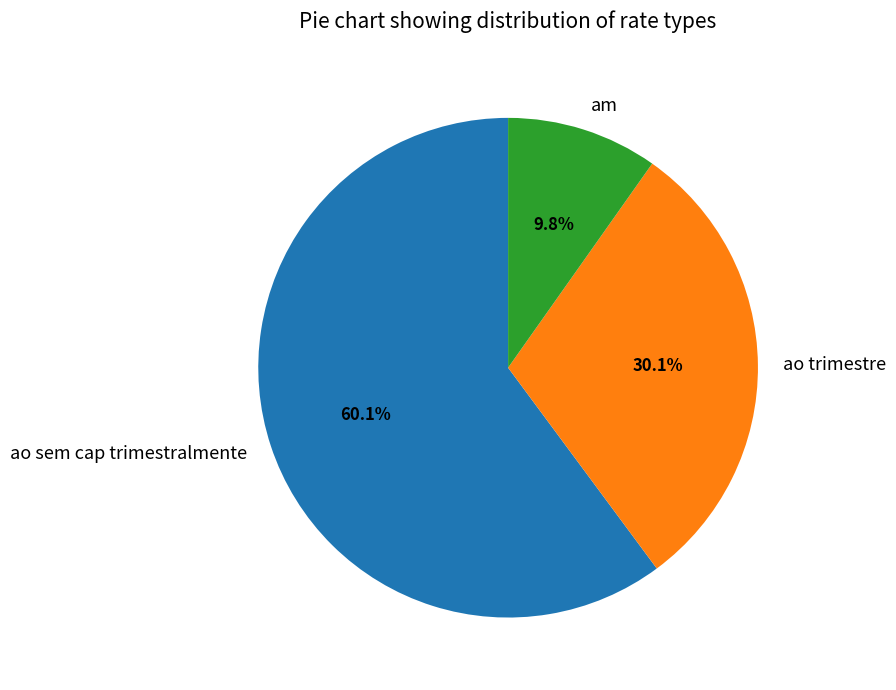

To the nearest percent, what is the average slice percentage?

33%